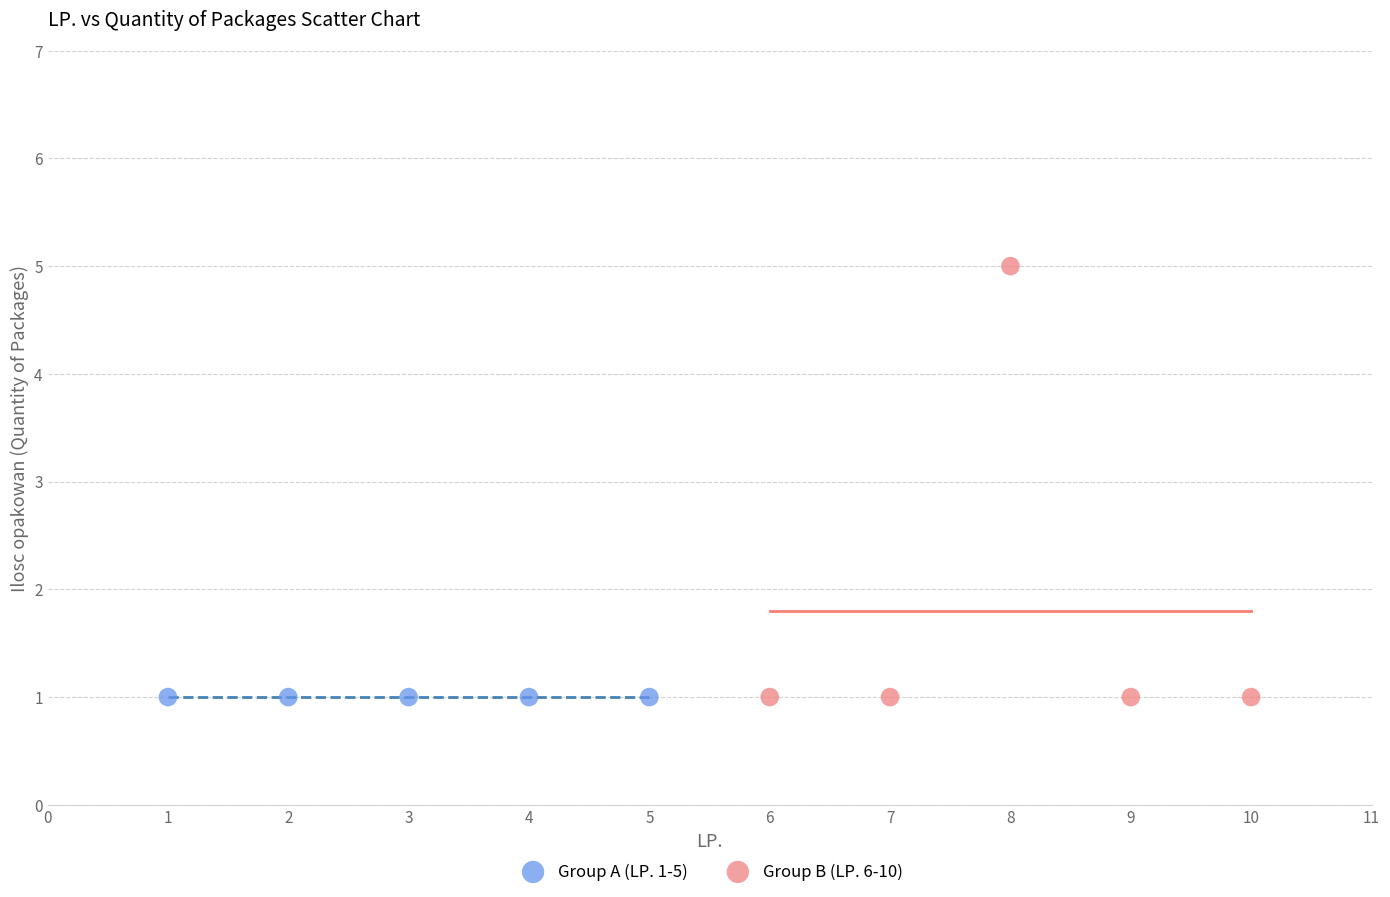

Which series reaches the maximum Y coordinate?

Group B (LP. 6-10)